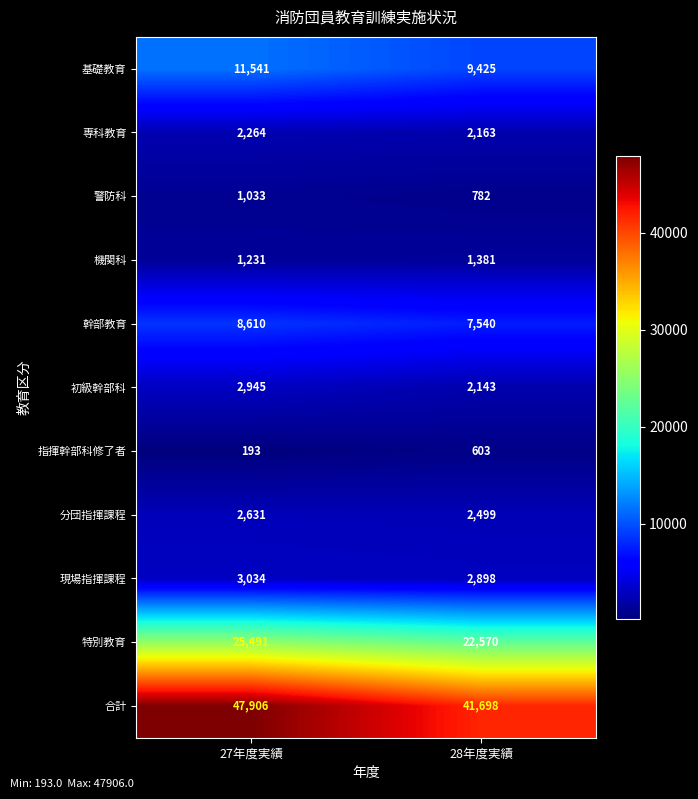

Which series has the largest total across all categories?

合計